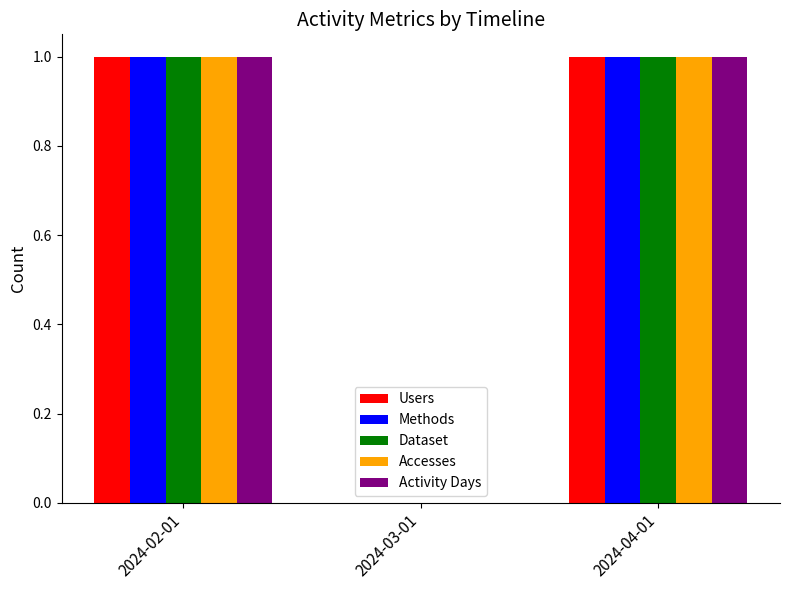

Is the value of Users at 2024-03-01 greater than the value of Dataset at 2024-04-01?

No